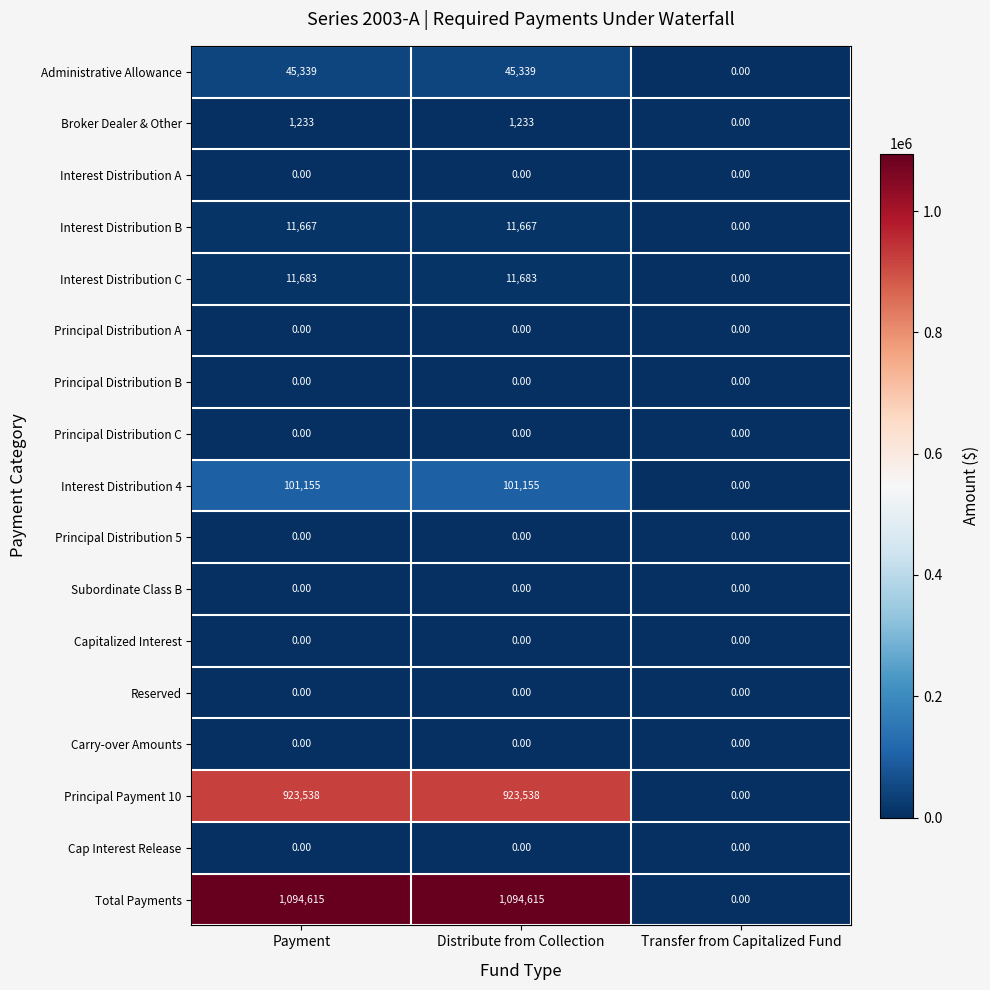

What is the sum of all Administrative Allowance values?

90678